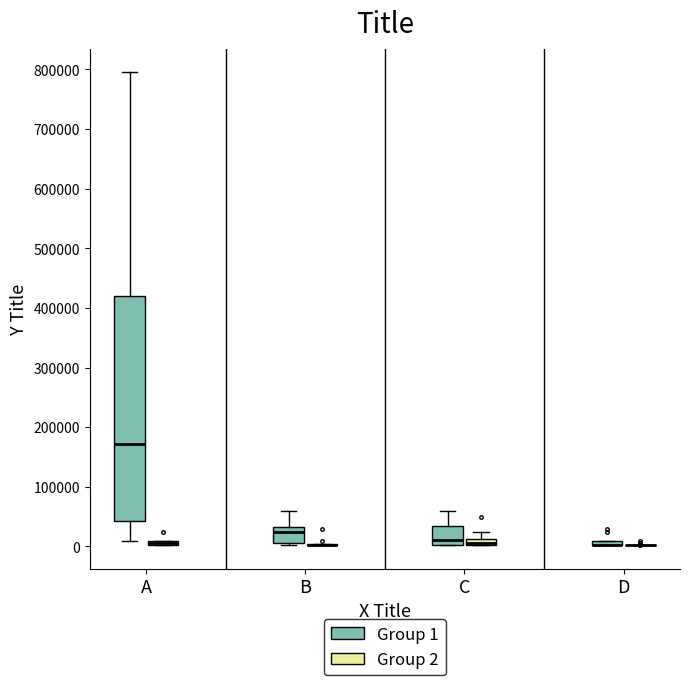

Which box is the tallest, from its lower edge to its upper edge?

A (Group 1)